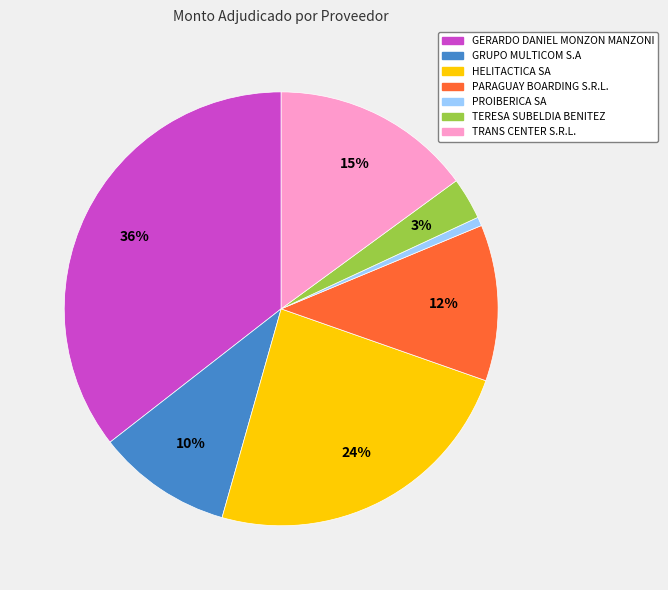

To the nearest percent, what is the average slice percentage?

14%